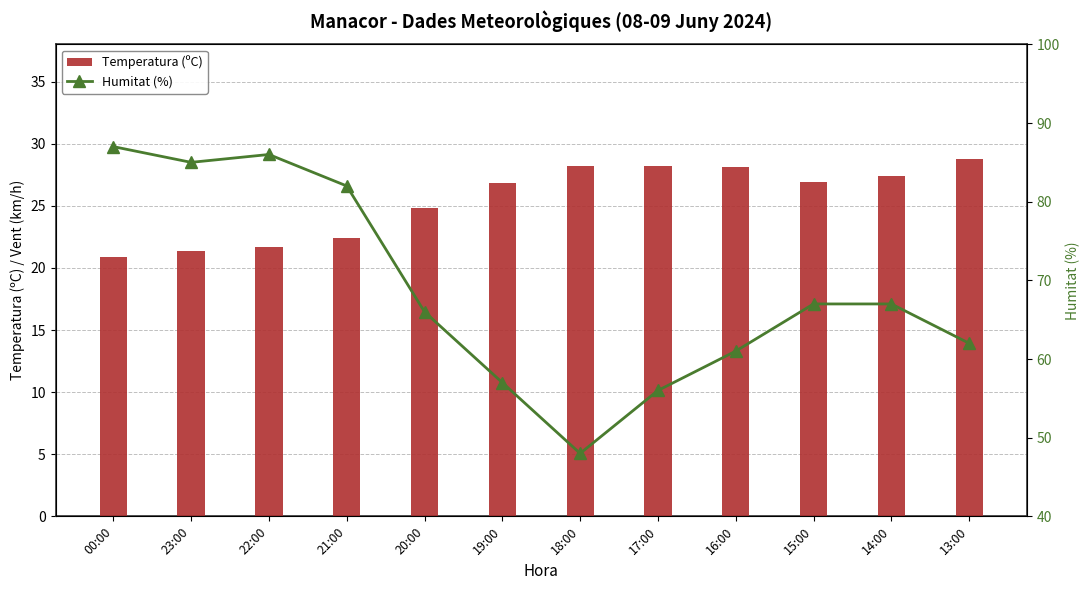

How many categories are shown in the chart?

12